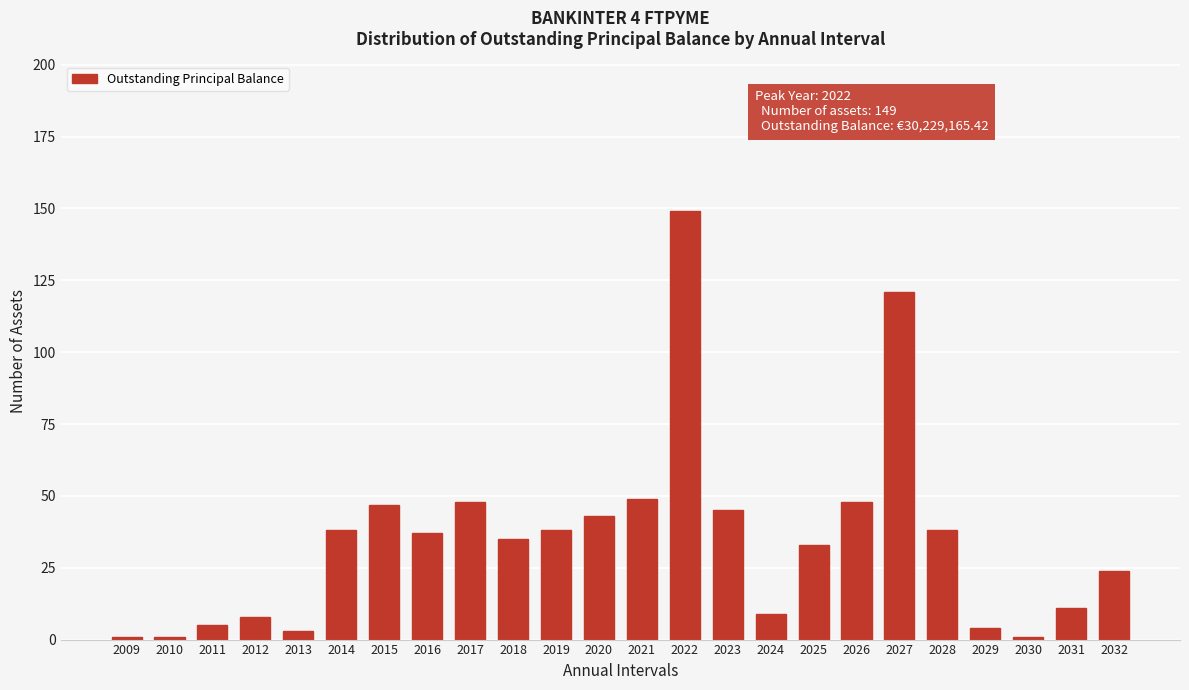

Reading right to left, list all the values displayed in this chart.

2032=24	2031=11	2030=1	2029=4	2028=38	2027=121	2026=48	2025=33	2024=9	2023=45	2022=149	2021=49	2020=43	2019=38	2018=35	2017=48	2016=37	2015=47	2014=38	2013=3	2012=8	2011=5	2010=1	2009=1